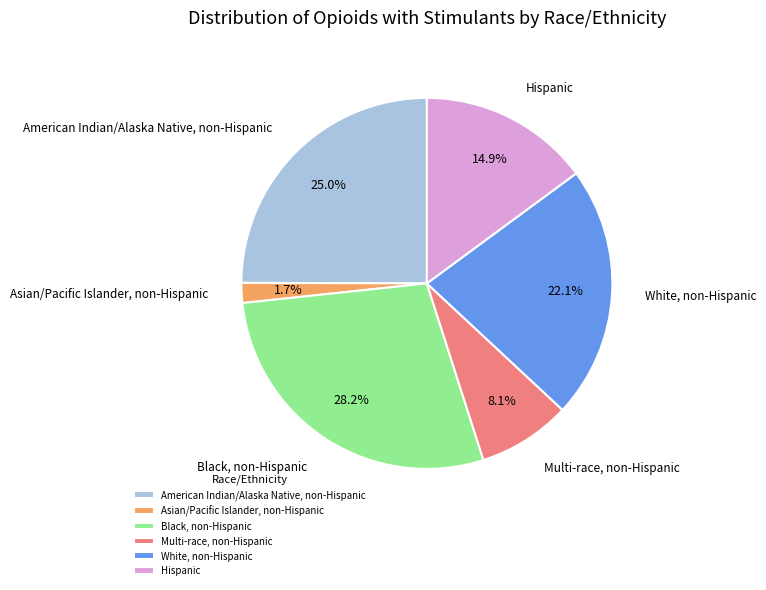

To the nearest percent, what is the difference between the Black, non-Hispanic and Multi-race, non-Hispanic slice percentages?

20%